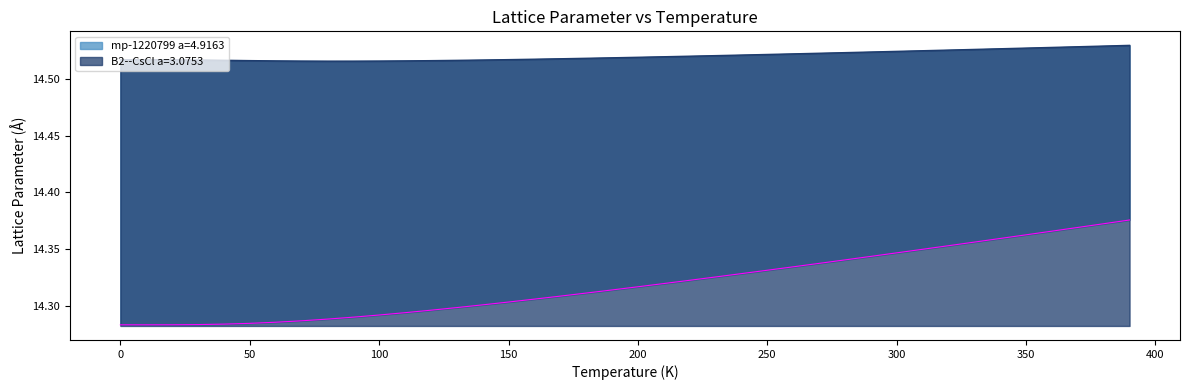

True or false: mp-1220799 a=4.9163 and B2--CsCl a=3.0753 intersect in this chart.

False